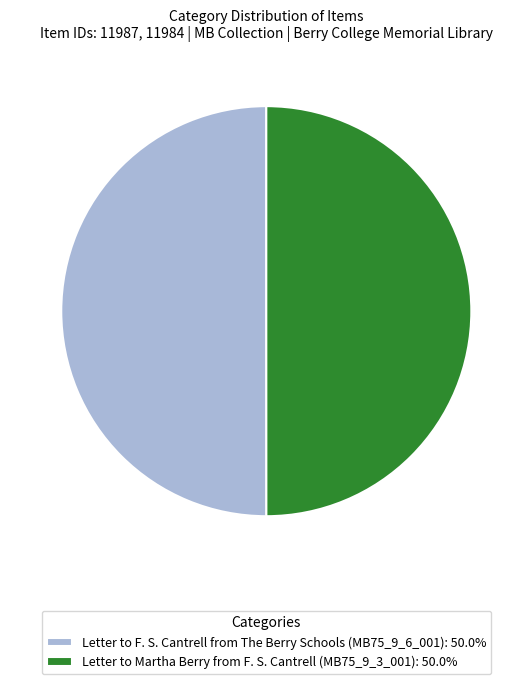

Approximately how many times larger is the value at Letter to Martha Berry from F. S. Cantrell (MB75_9_3_001): 50.0% compared to Letter to F. S. Cantrell from The Berry Schools (MB75_9_6_001): 50.0%?

1.0